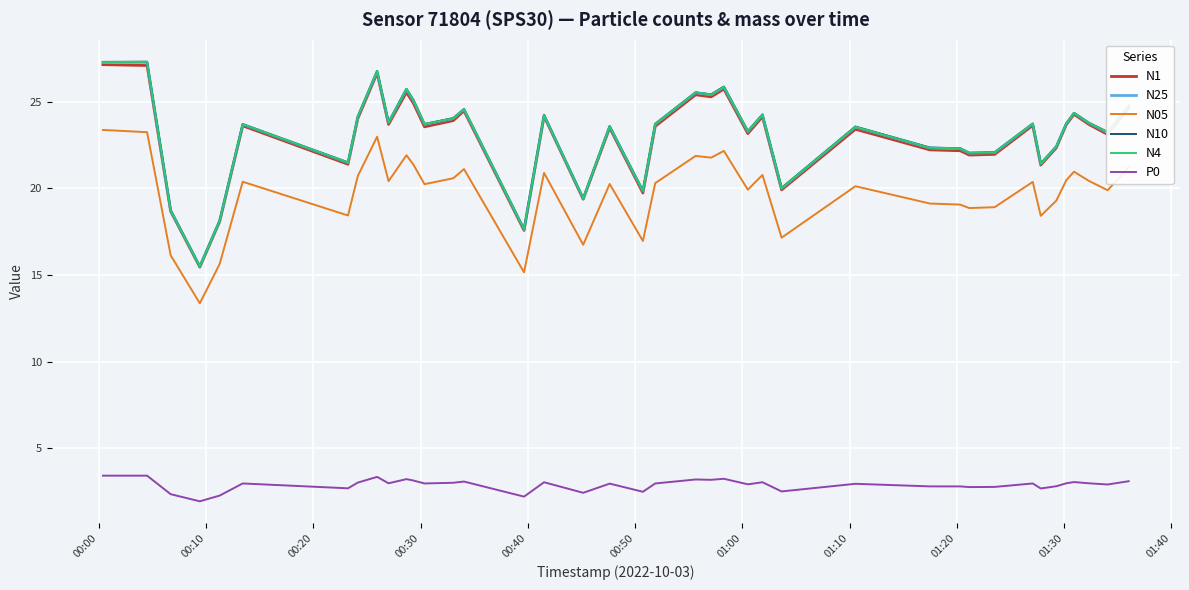

Which series has the widest spread of values?

N10